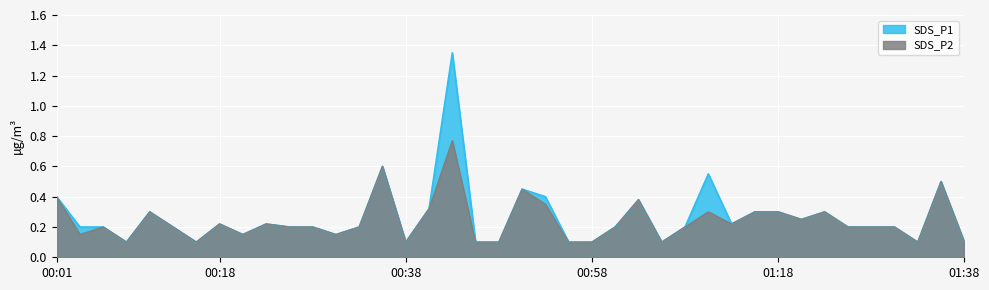

Which category has the lowest value across all series?

00:08